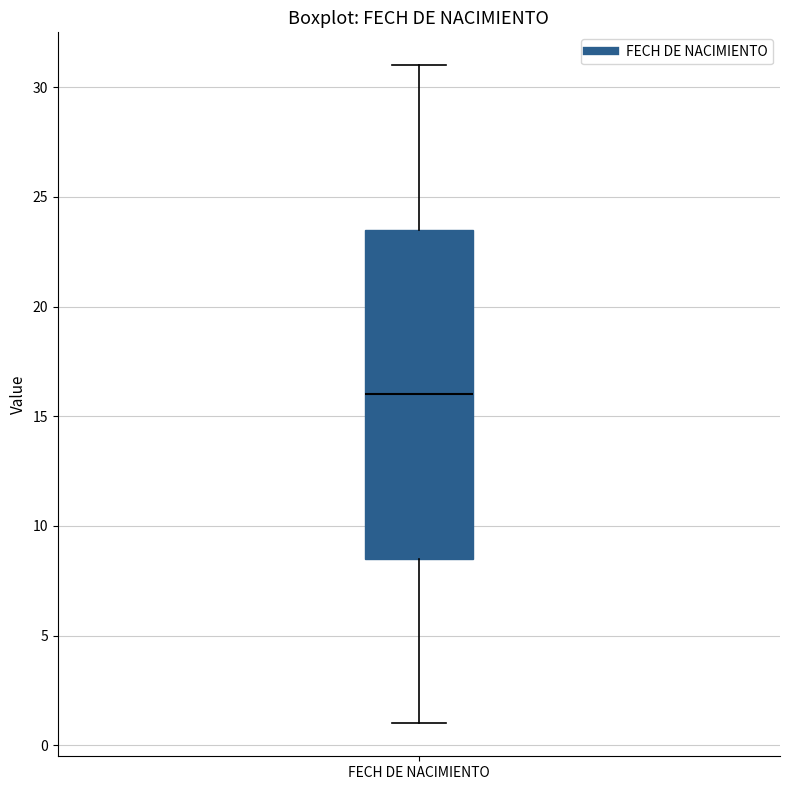

Where is the lower edge of the box for FECH DE NACIMIENTO on the y-axis? The values are not printed on the chart, so give them approximately, as read against the axis.

8.5